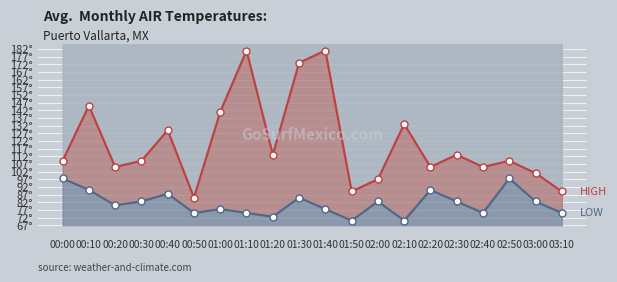

Which category has the highest value across all series?

01:10